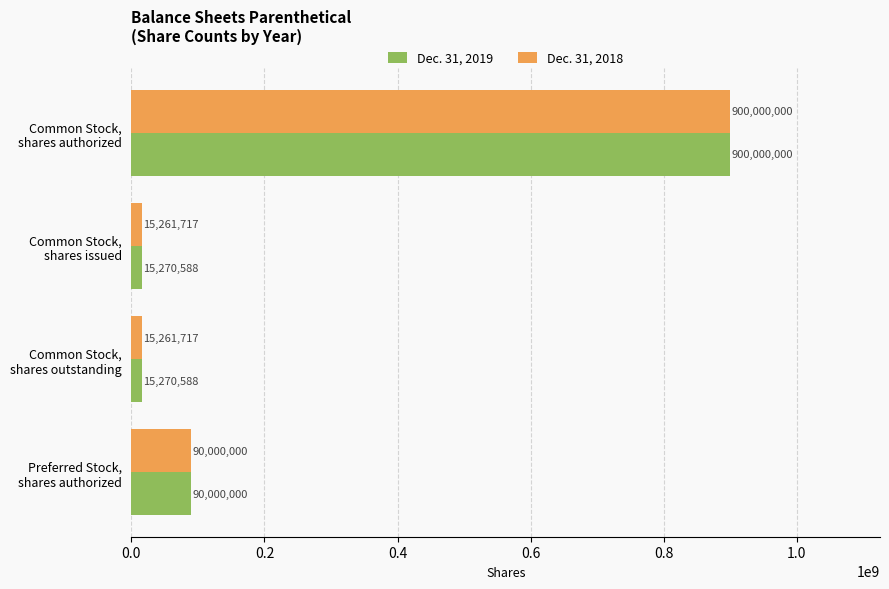

What are all the series names shown in the legend?

Dec. 31, 2019, Dec. 31, 2018